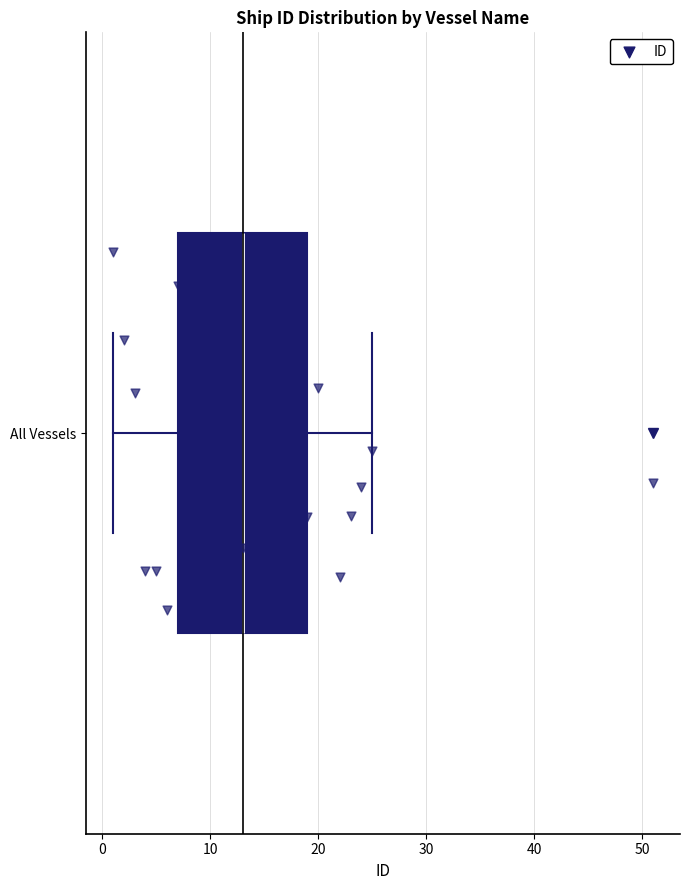

Read this box plot against the x-axis: the position of the median line, the range covered by the box, and the ends of both whiskers. The values are not printed on the chart, so give them approximately, as read against the axis.

median 13, box 7 to 19, whiskers 1 to 25